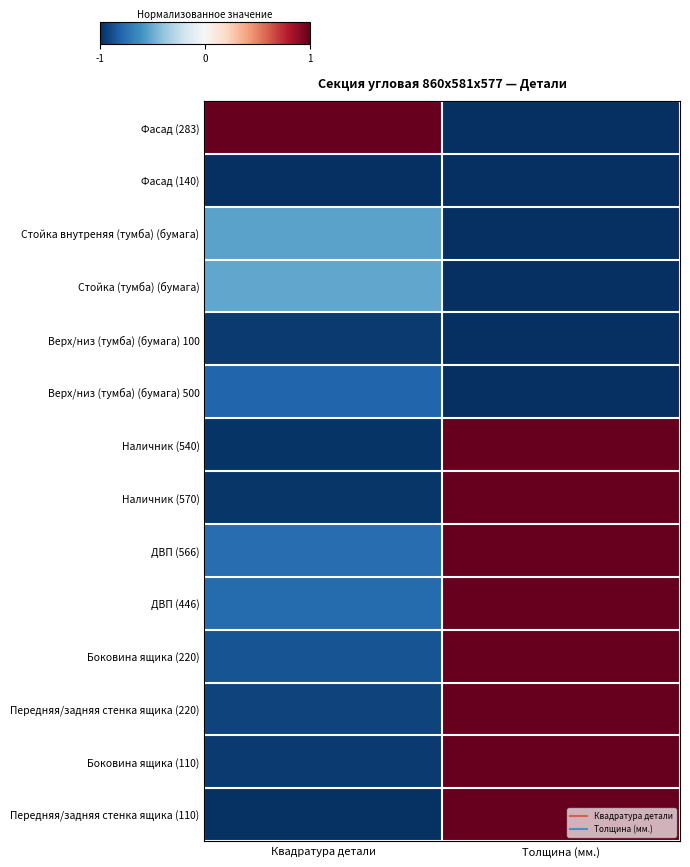

Reading right to left, transcribe all the data shown in this chart.

Фасад (283): Толщина (мм.)=-1.0	Квадратура детали=1.0
Фасад (140): Толщина (мм.)=-1.0	Квадратура детали=-1.0
Стойка внутреняя (тумба) (бумага): Толщина (мм.)=-1.0	Квадратура детали=-0.5
Стойка (тумба) (бумага): Толщина (мм.)=-1.0	Квадратура детали=-0.5
Верх/низ (тумба) (бумага) 100: Толщина (мм.)=-1.0	Квадратура детали=-1.0
Верх/низ (тумба) (бумага) 500: Толщина (мм.)=-1.0	Квадратура детали=-0.8
Наличник (540): Толщина (мм.)=1.0	Квадратура детали=-1.0
Наличник (570): Толщина (мм.)=1.0	Квадратура детали=-1.0
ДВП (566): Толщина (мм.)=1.0	Квадратура детали=-0.8
ДВП (446): Толщина (мм.)=1.0	Квадратура детали=-0.8
Боковина ящика (220): Толщина (мм.)=1.0	Квадратура детали=-0.9
Передняя/задняя стенка ящика (220): Толщина (мм.)=1.0	Квадратура детали=-0.9
Боковина ящика (110): Толщина (мм.)=1.0	Квадратура детали=-1.0
Передняя/задняя стенка ящика (110): Толщина (мм.)=1.0	Квадратура детали=-1.0